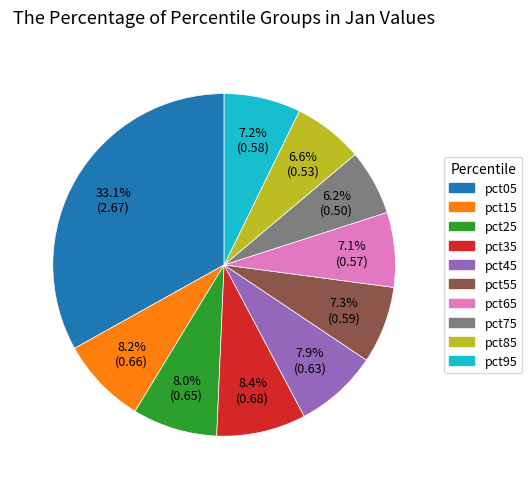

Is pct75 the majority of the pie?

No